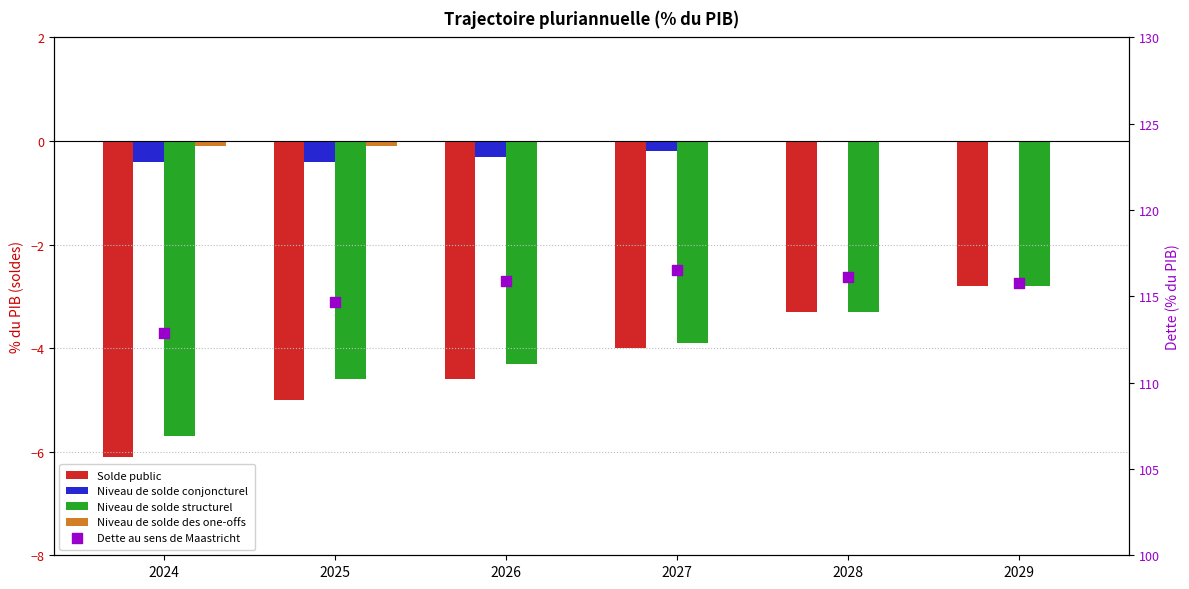

Which series reaches the maximum Y coordinate?

Dette au sens de Maastricht